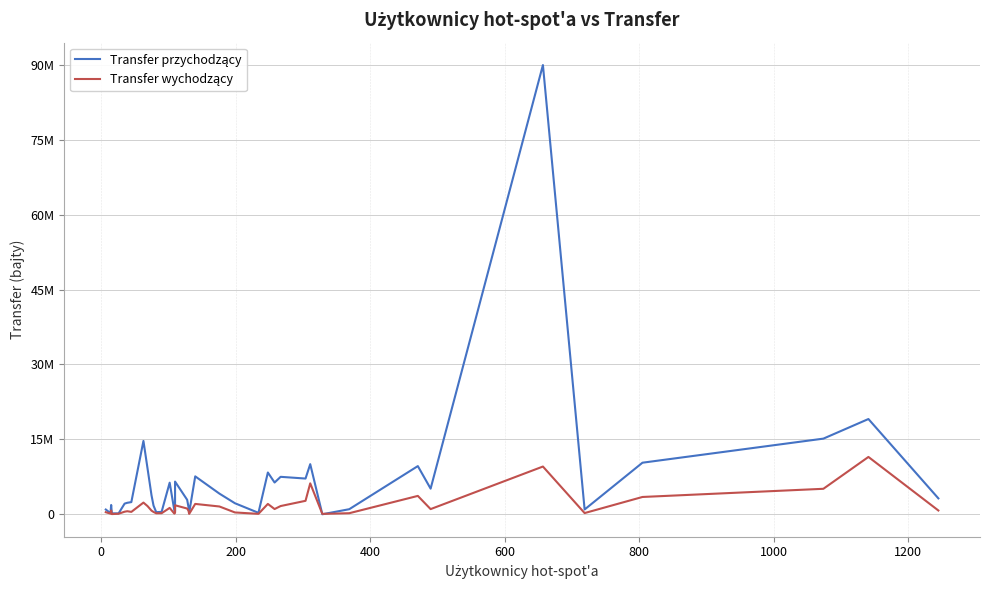

The value of Transfer wychodzący at 24 is 19851. True or false?

False